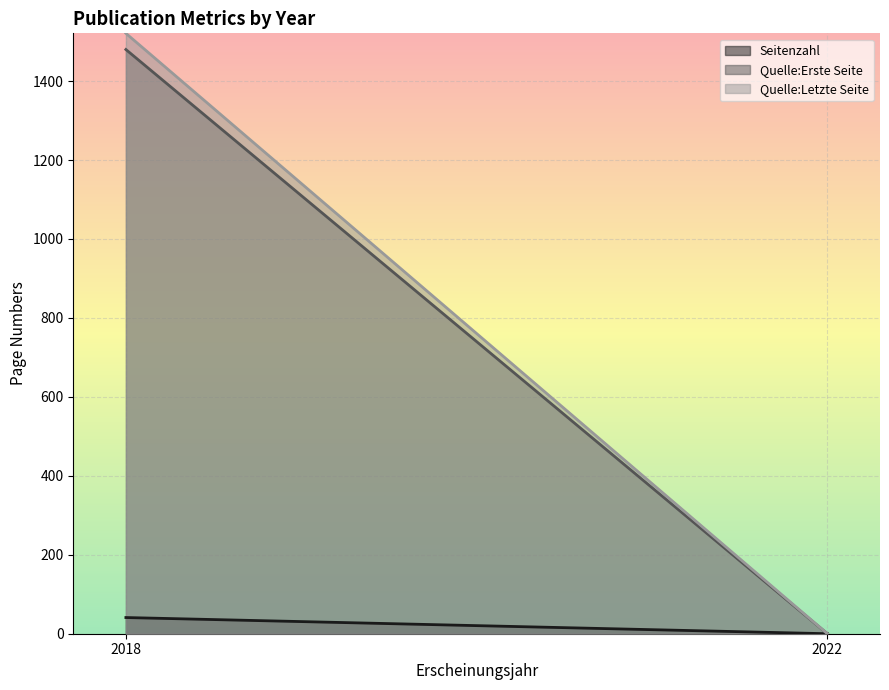

Which series has the largest range (max minus min)?

Quelle:Letzte Seite